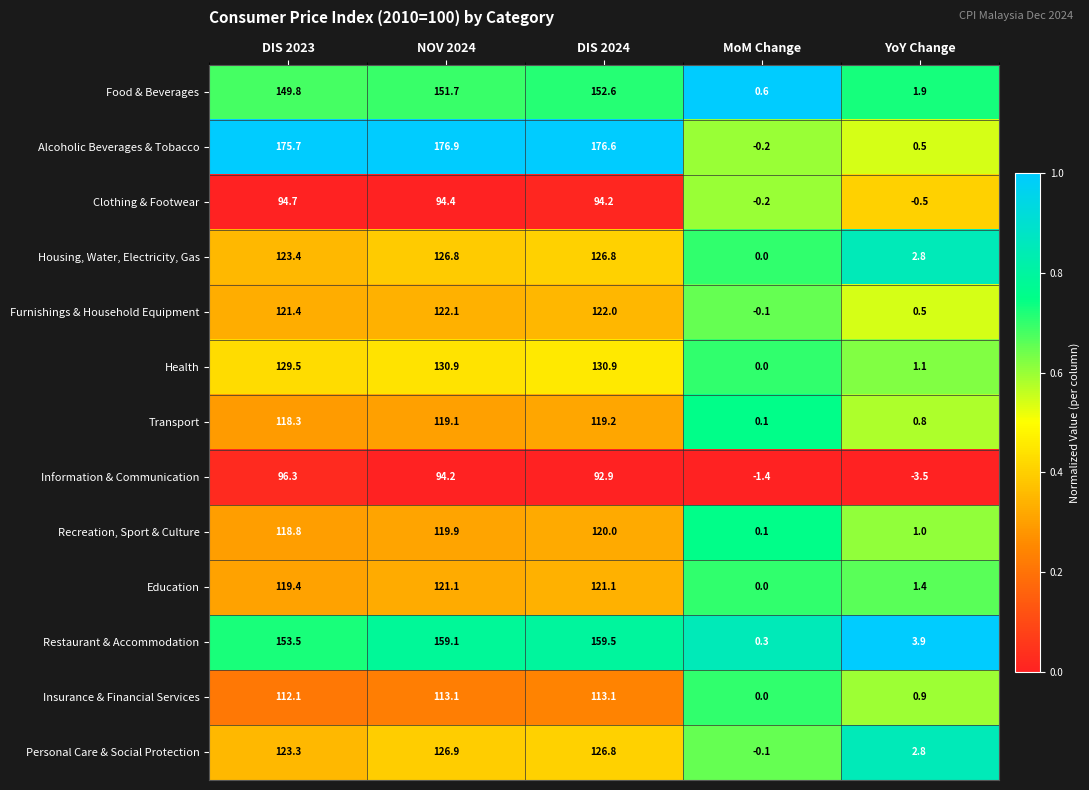

Which label corresponds to the smallest value in the chart?

YoY Change